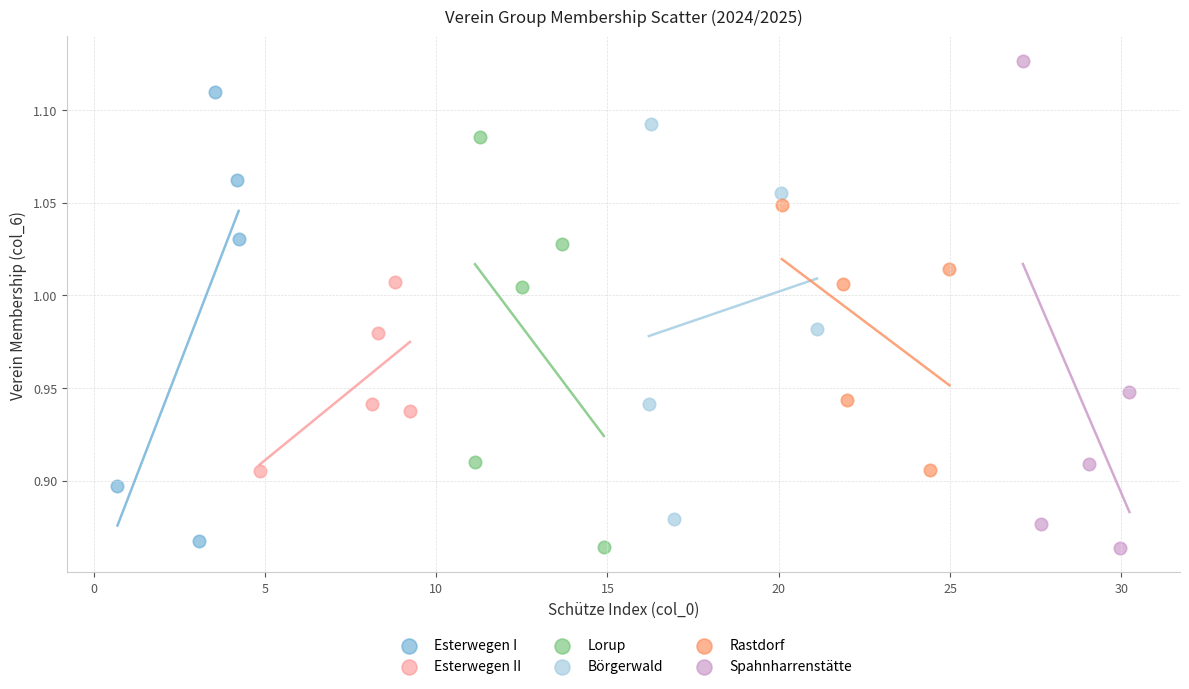

What are all the series names shown in the legend?

Esterwegen I, Esterwegen II, Lorup, Börgerwald, Rastdorf, Spahnharrenstätte